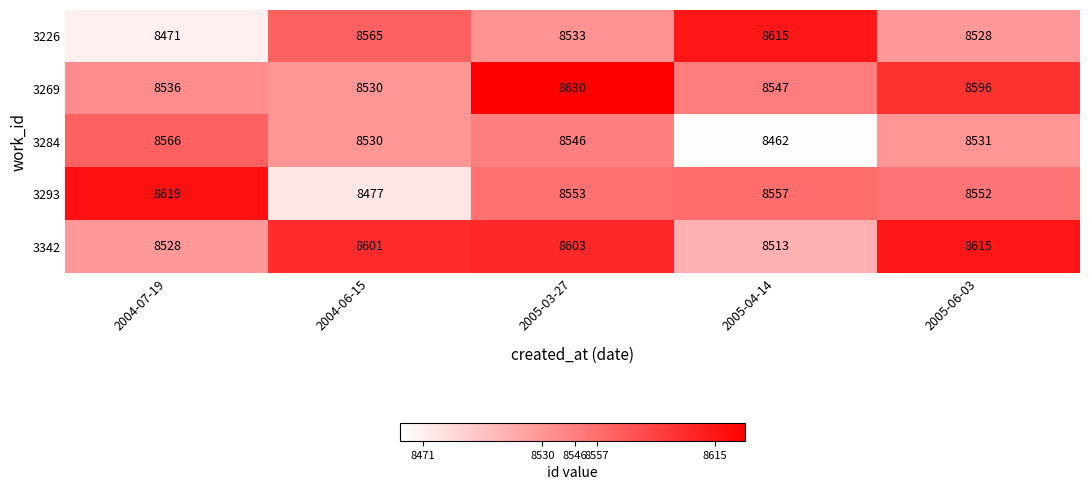

What is the sum of all 3226 values?

42712